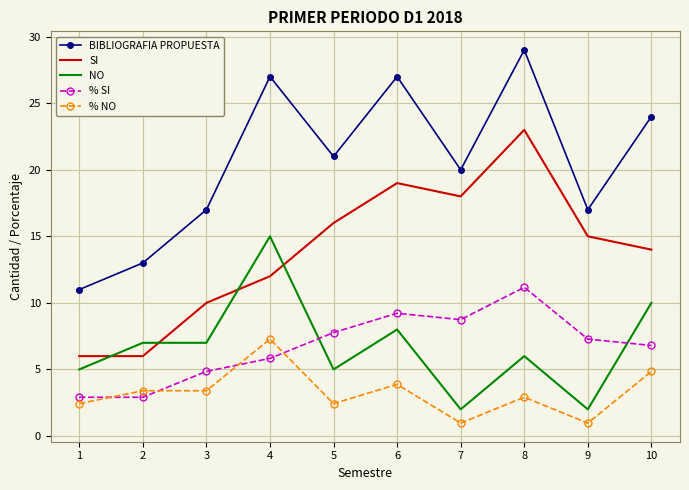

Which category has the highest value in the % SI series?

8